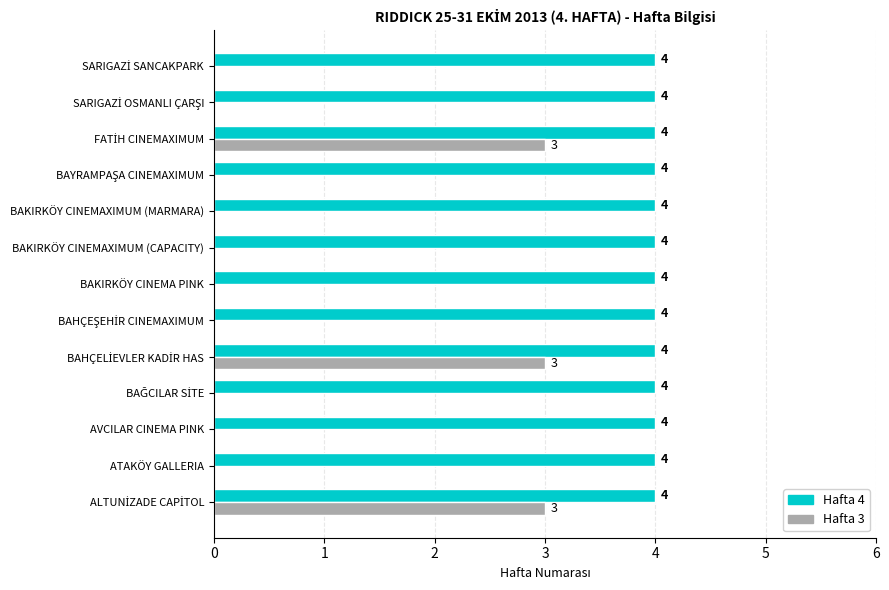

What are all the series names shown in the legend?

Hafta 4, Hafta 3